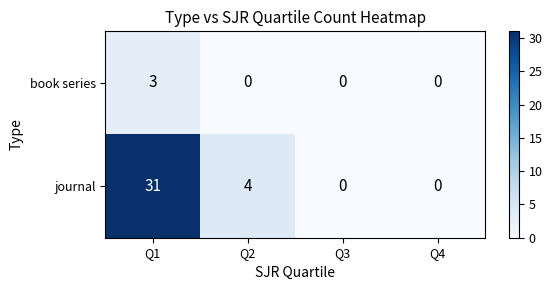

At how many categories does at least one series exceed 16?

1